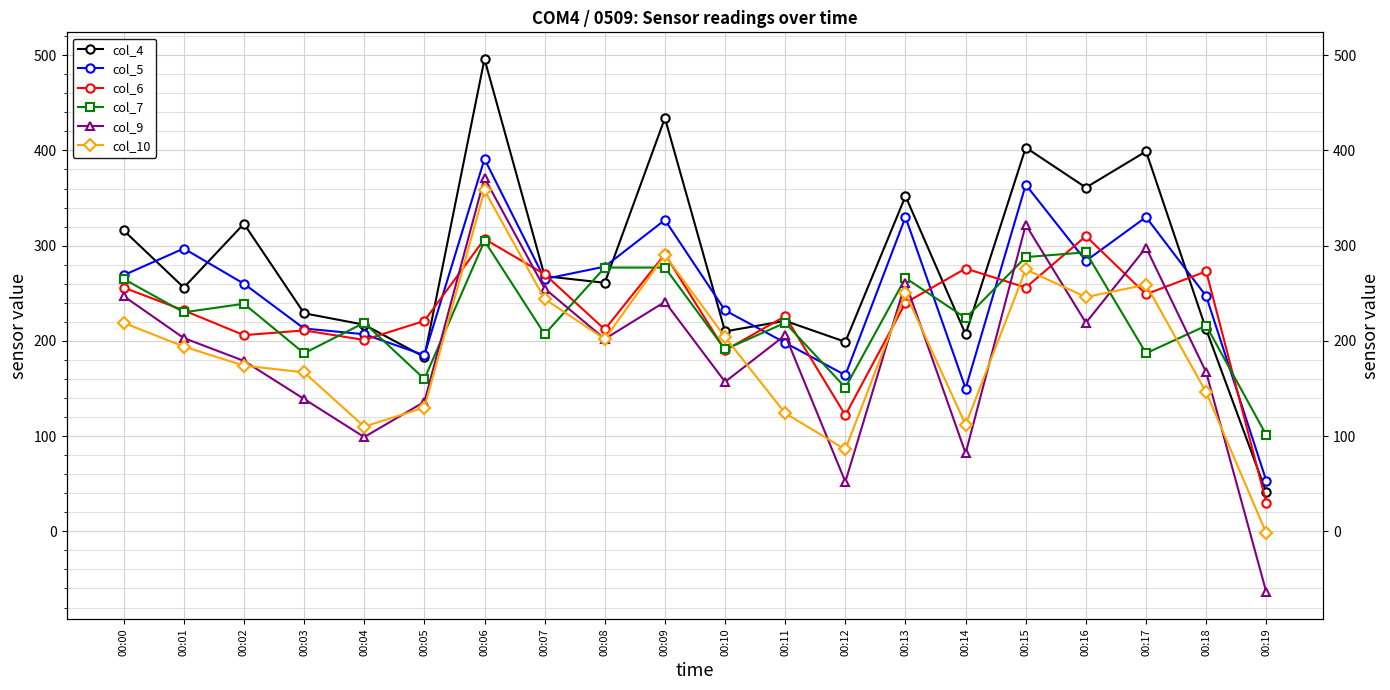

What is the sum of all col_6 values?

4579